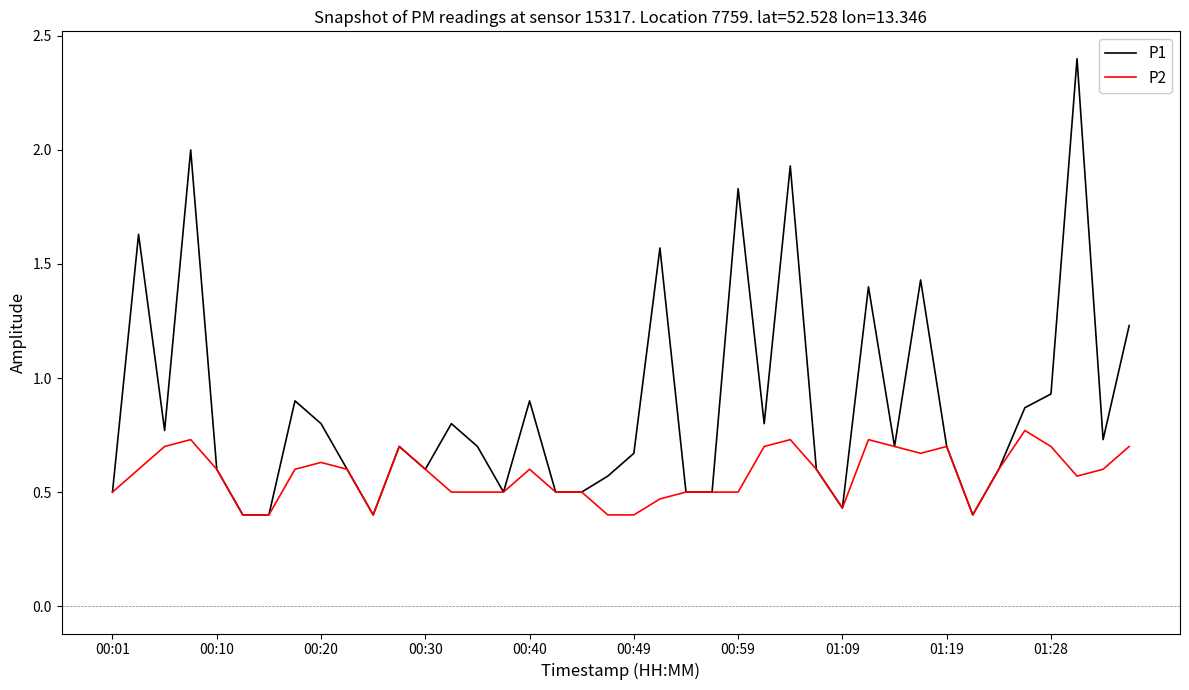

What is the maximum value shown in the chart?

2.4